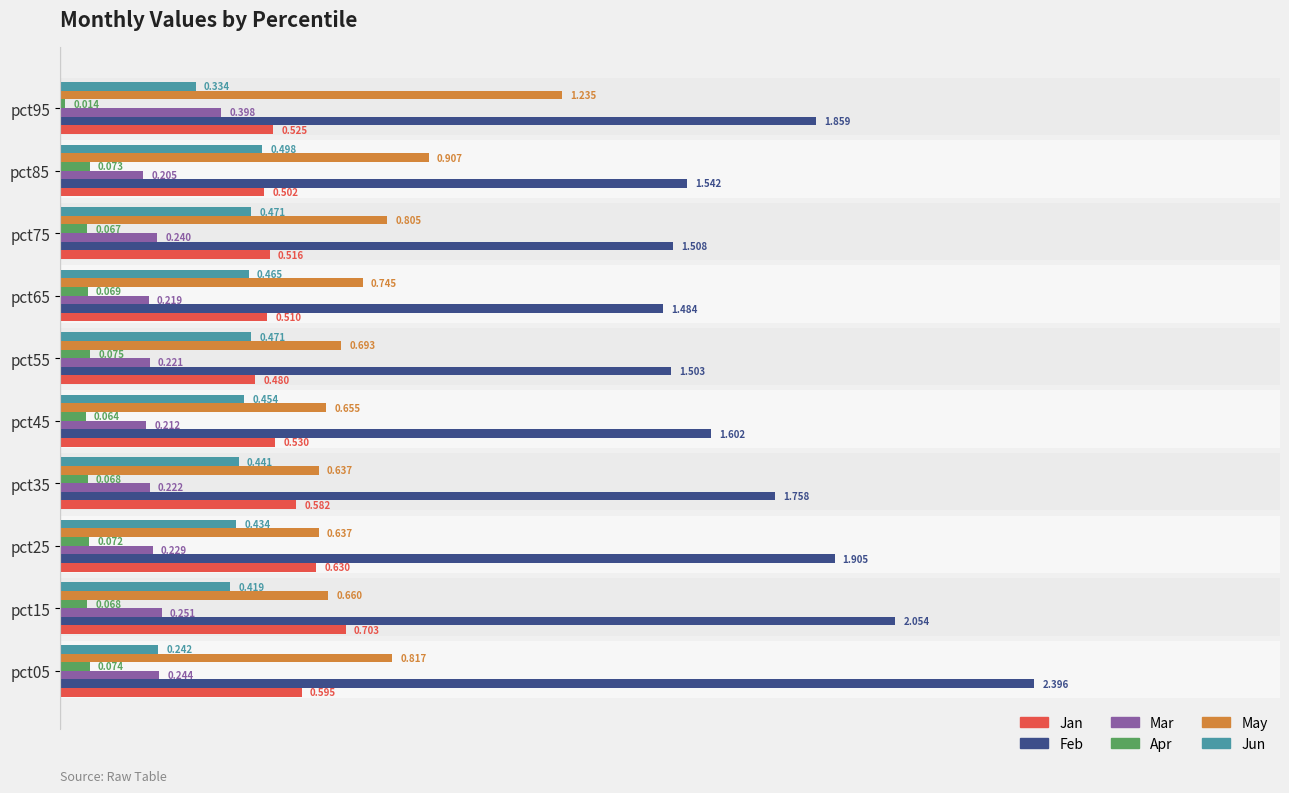

At pct25, list the series in order from smallest to largest.

Apr, Mar, Jun, Jan, May, Feb